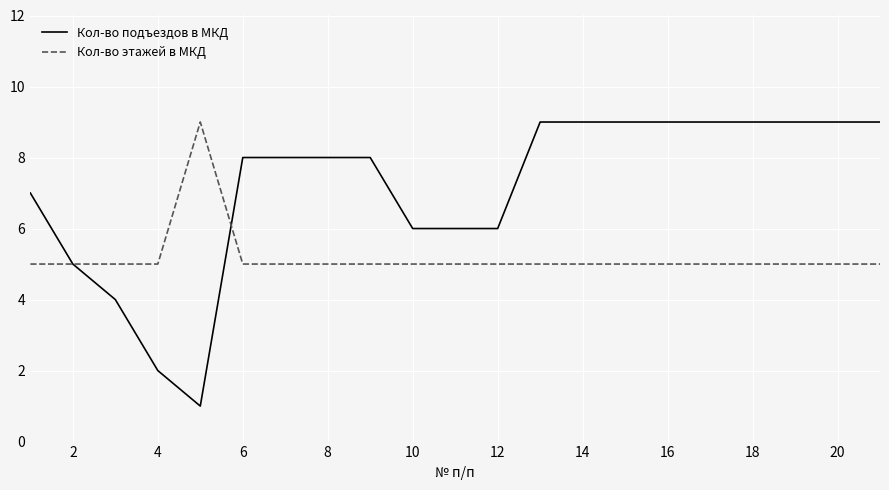

Rank the series by their average value, from lowest to highest.

Кол-во этажей в МКД, Кол-во подъездов в МКД